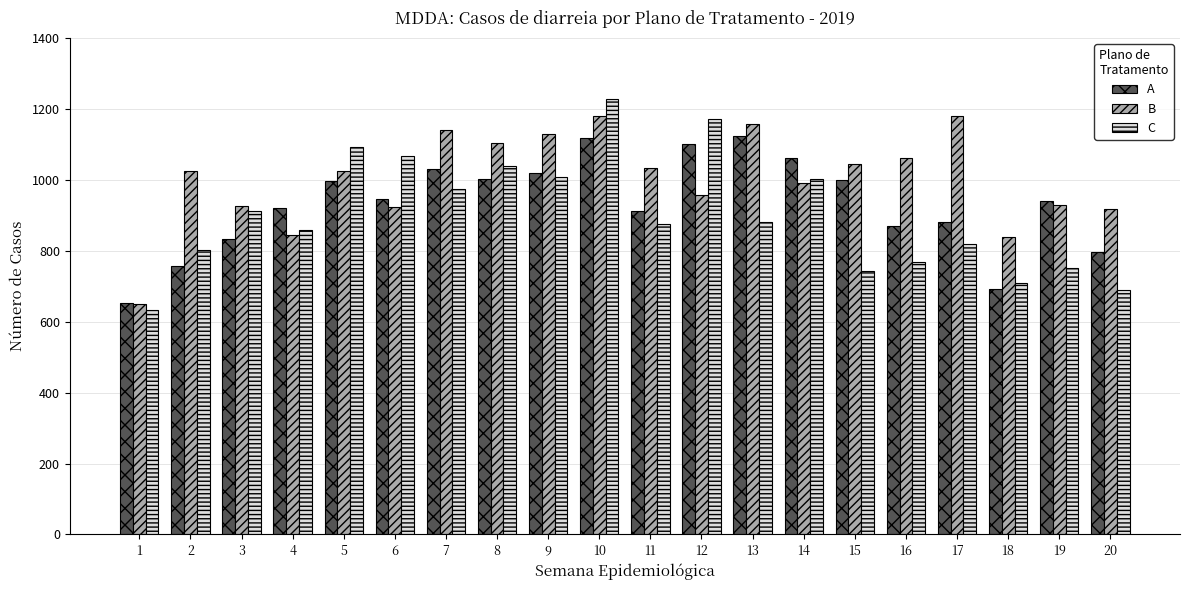

What is the difference between the maximum and minimum values in the B series?

530